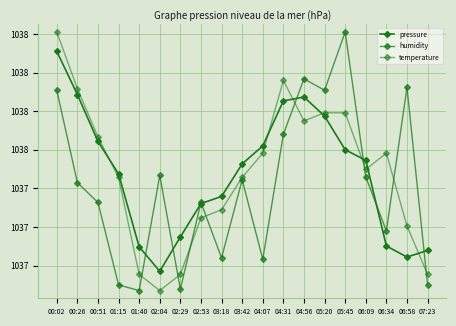

At which category does temperature reach its first local valley?

02:04